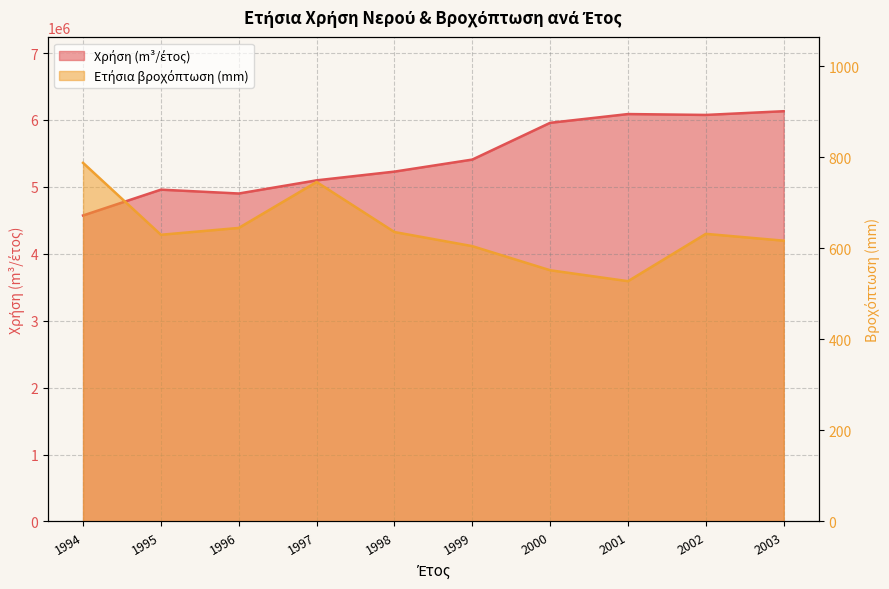

Read the Χρήση (m^3/ έτος) value at 2003, to the nearest 50.

6131250